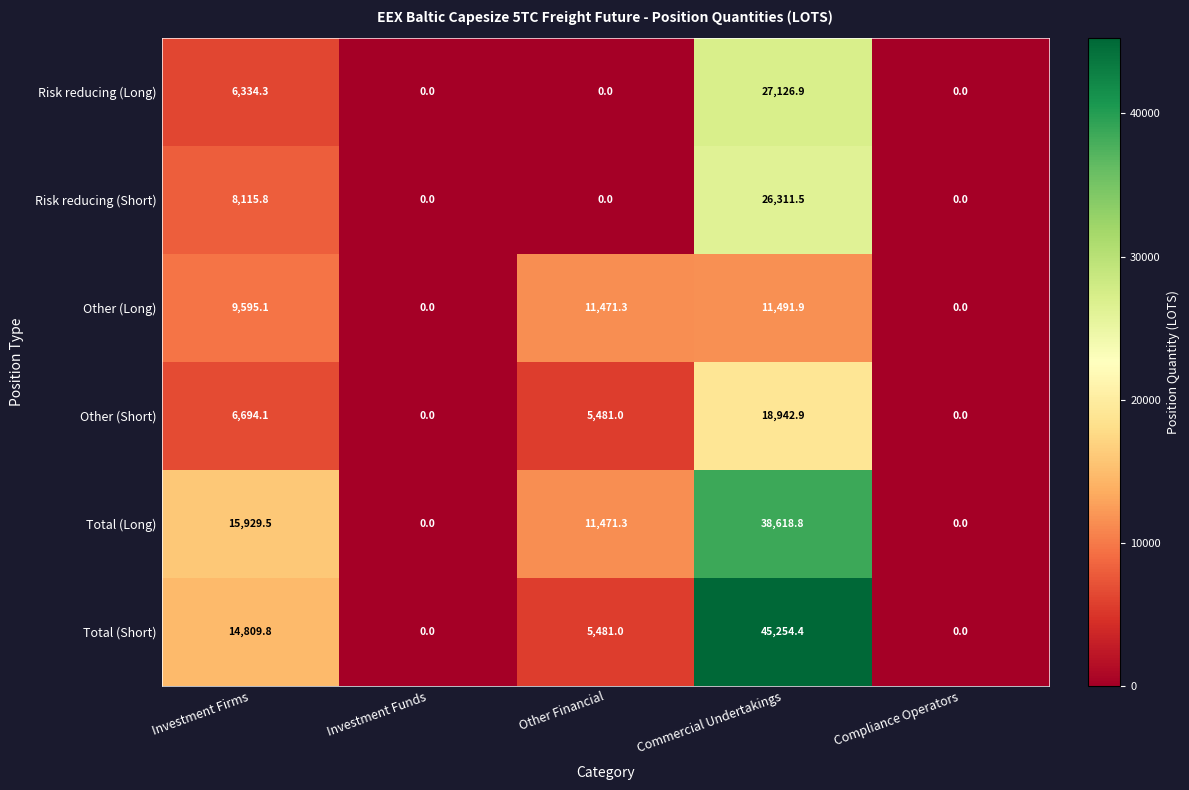

What is the maximum value shown in the chart?

45254.4